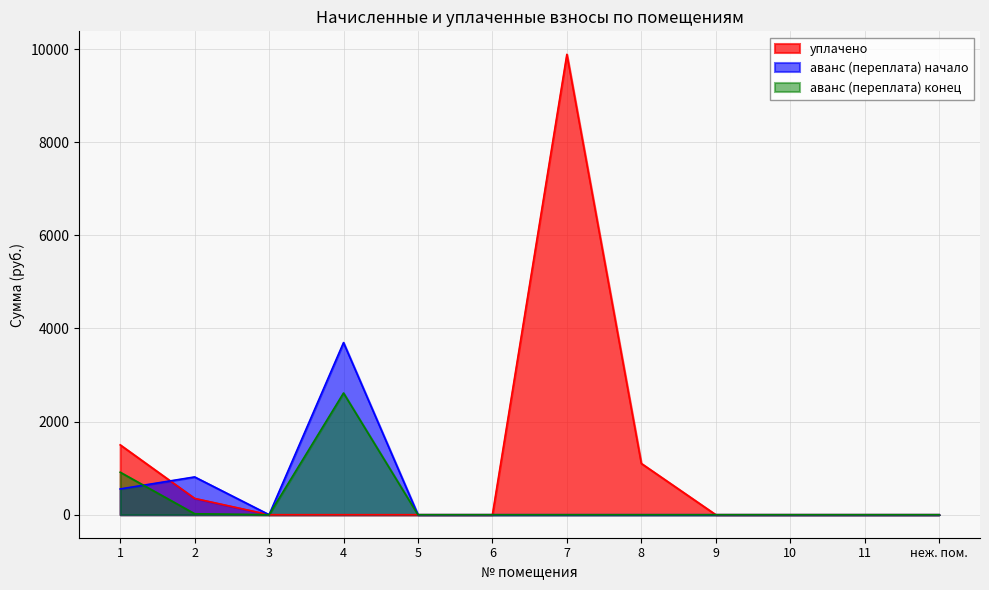

What is the label of the 11th point from the right?

2